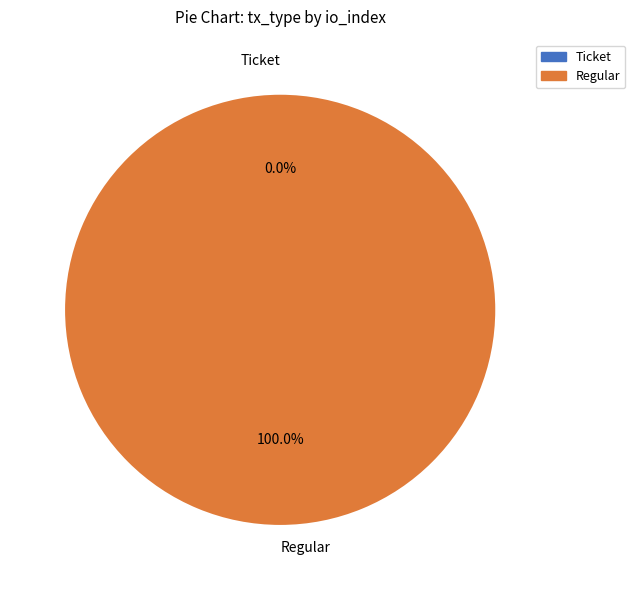

Is it true that Ticket is 1% of the pie?

False